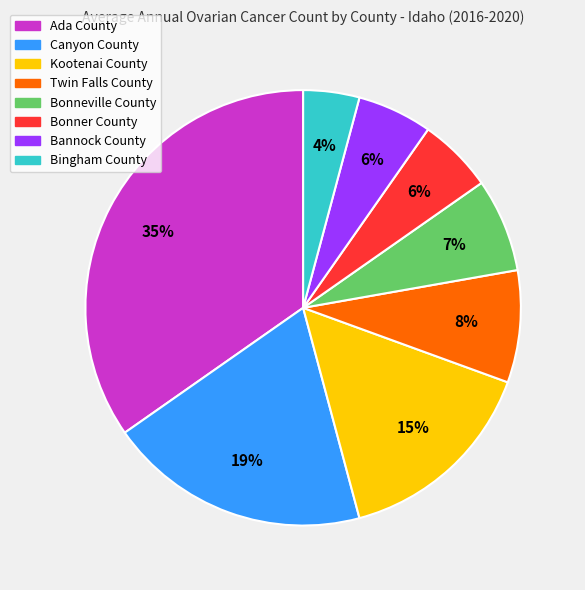

True or false: Bonner County accounts for 6% of the total.

True